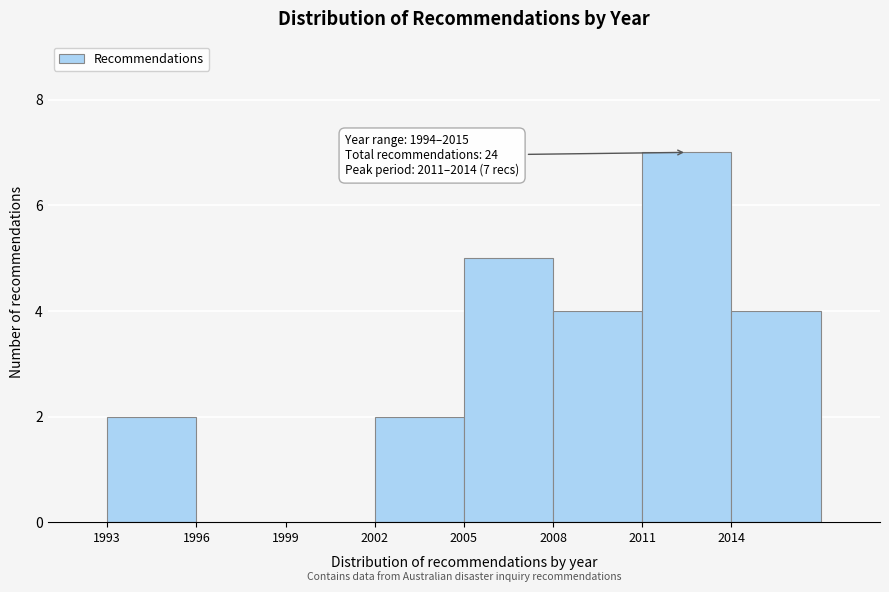

Which range on the x-axis has the tallest bar?

2011 to 2014